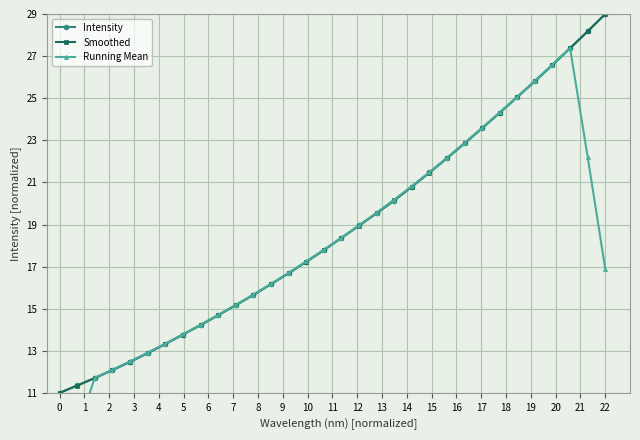

What is the maximum value for Intensity?

29.0